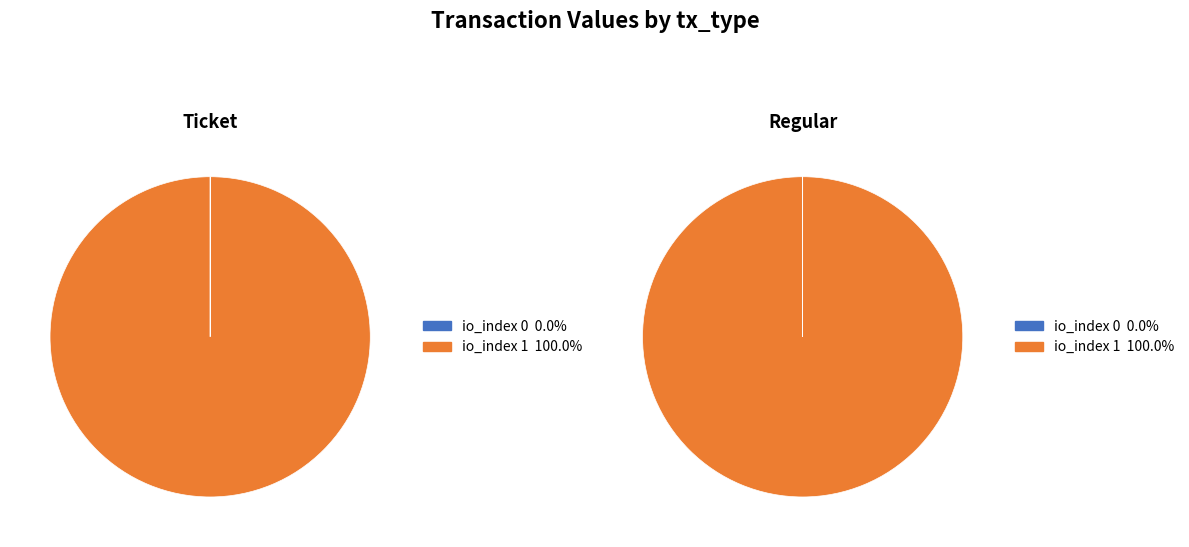

Does io_index 1 represent more than half of the total?

Yes